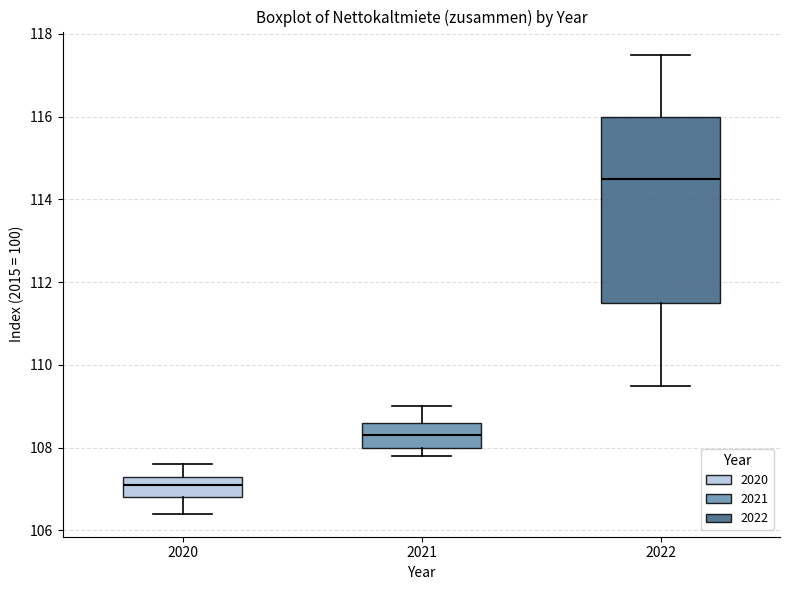

Reading left to right, read every box against the y-axis: the position of its median line, the range the box covers, and the ends of its whiskers. The values are not printed on the chart, so give them approximately, as read against the axis.

2020: median 107.2, box 106.8 to 107.4, whiskers 106.4 to 107.6
2021: median 108.4, box 108.0 to 108.6, whiskers 107.8 to 109.0
2022: median 114.6, box 111.6 to 116.0, whiskers 109.6 to 117.6